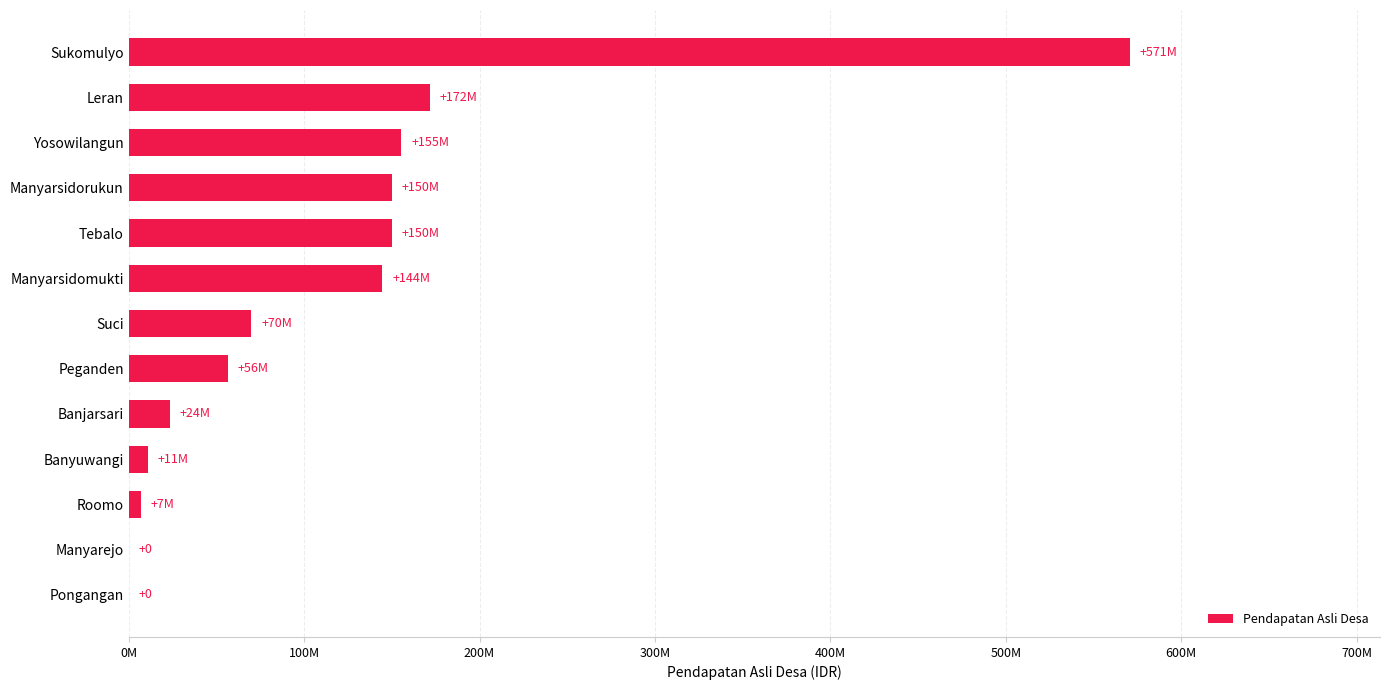

How many bars are there in total?

13